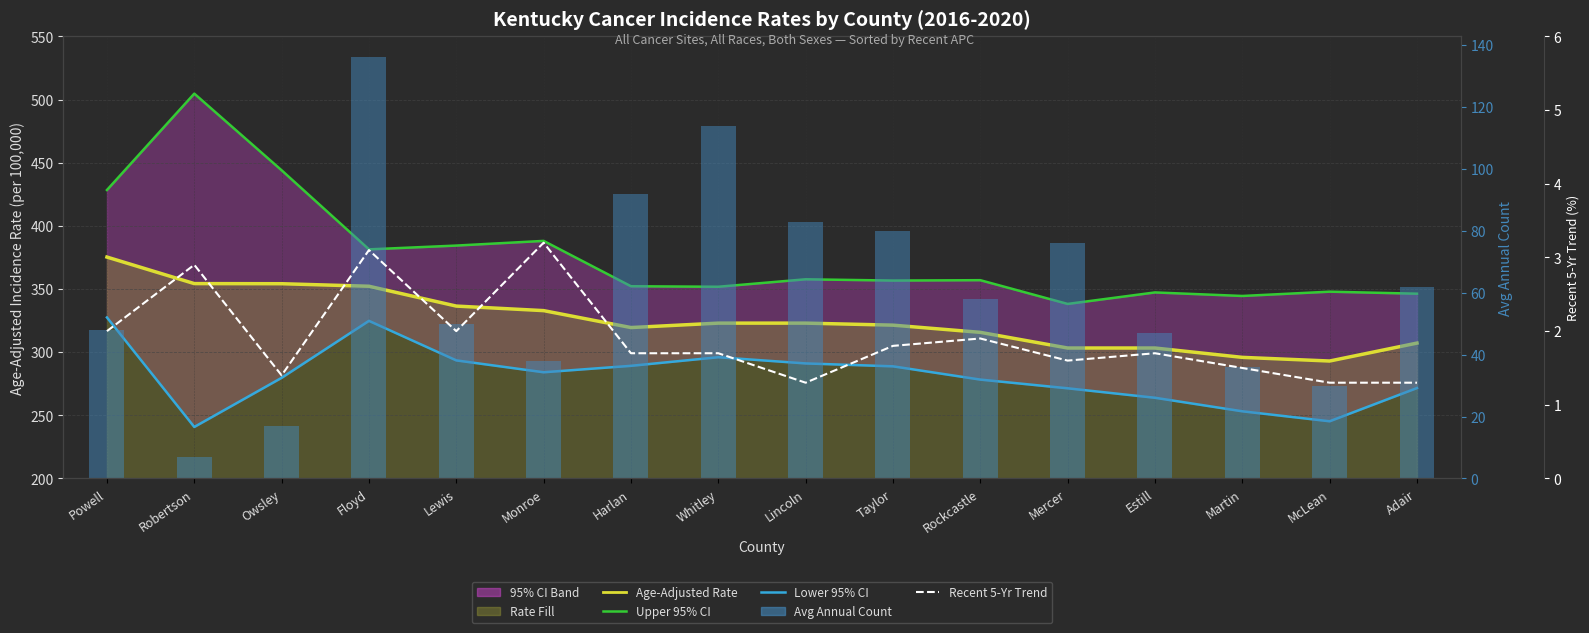

At how many categories does at least one series exceed 124?

16